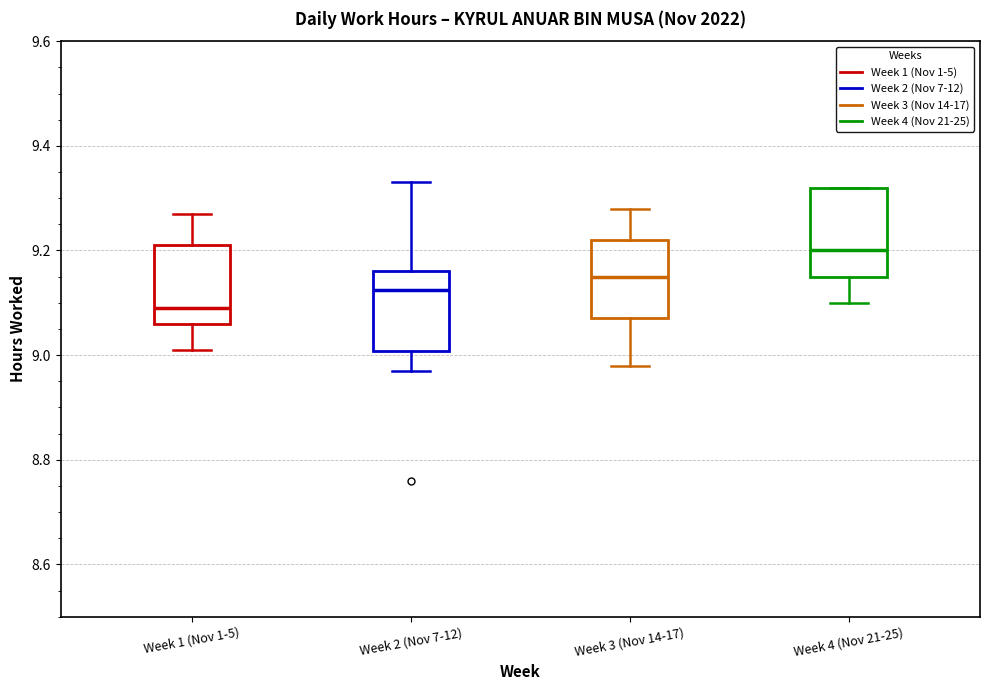

Reading left to right, transcribe this box plot: for each box, give where its median line is, the range the box spans, and where its two whiskers end, as read against the y-axis. The values are not printed on the chart, so give them approximately, as read against the axis.

Week 1 (Nov 1-5): median 9.10, box 9.06 to 9.22, whiskers 9.02 to 9.28
Week 2 (Nov 7-12): median 9.12, box 9.00 to 9.16, whiskers 8.98 to 9.34
Week 3 (Nov 14-17): median 9.16, box 9.08 to 9.22, whiskers 8.98 to 9.28
Week 4 (Nov 21-25): median 9.20, box 9.16 to 9.32, whiskers 9.10 to 9.32